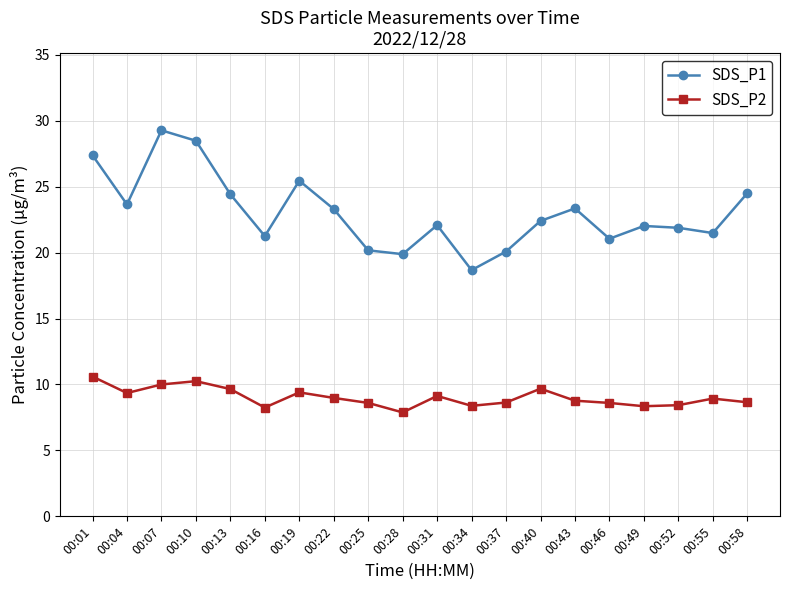

Read the SDS_P2 value at 00:43.

8.8